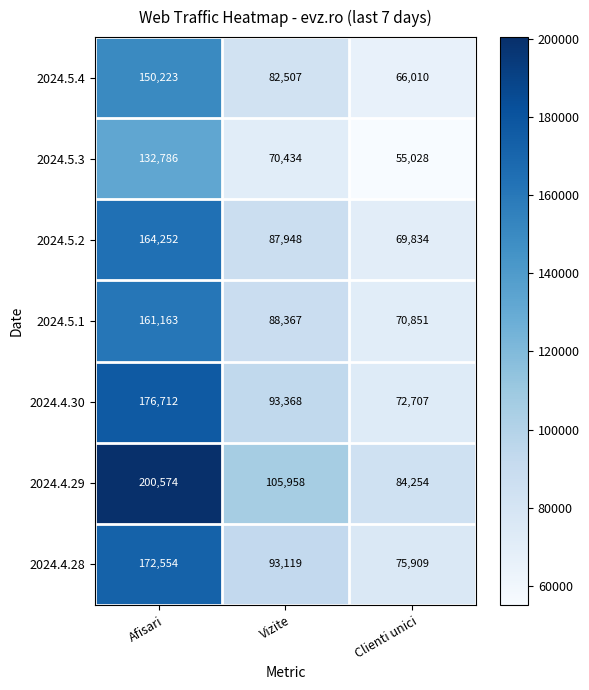

Which series has the widest spread of values?

2024.4.29